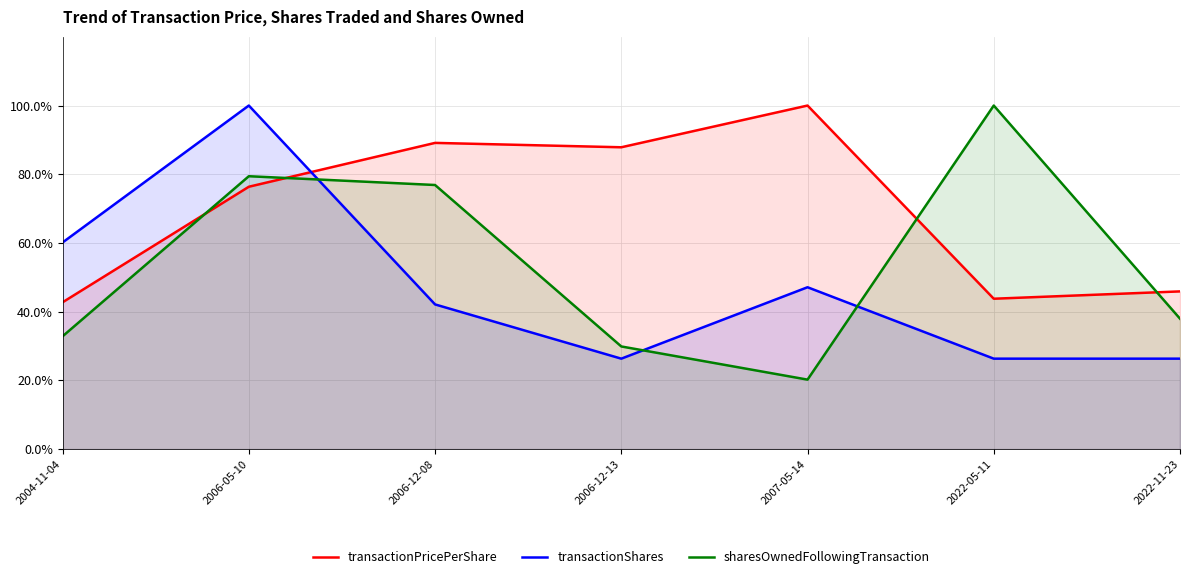

Reading left to right, extract all data points from this chart.

transactionPricePerShare: 2004-11-04=42.7	2006-05-10=76.4	2006-12-08=89.1	2006-12-13=87.9	2007-05-14=100.0	2022-05-11=43.8	2022-11-23=45.9
transactionShares: 2004-11-04=60.1	2006-05-10=100.0	2006-12-08=42.1	2006-12-13=26.3	2007-05-14=47.1	2022-05-11=26.3	2022-11-23=26.3
sharesOwnedFollowingTransaction: 2004-11-04=32.8	2006-05-10=79.4	2006-12-08=76.9	2006-12-13=29.9	2007-05-14=20.2	2022-05-11=100.0	2022-11-23=38.0